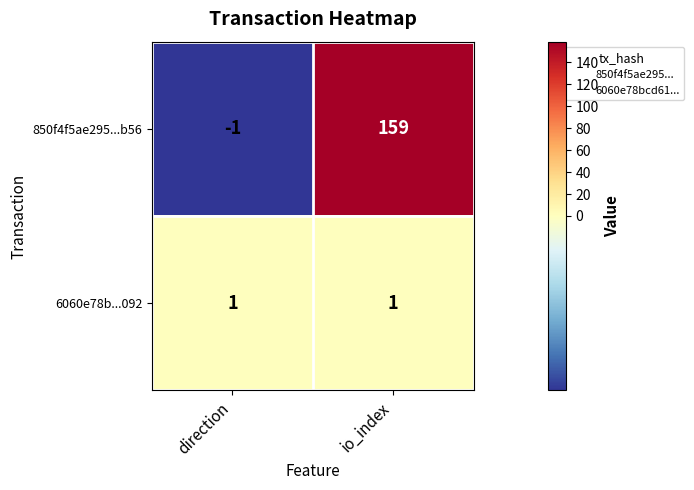

Which series has the widest spread of values?

850f4f5ae295...b56